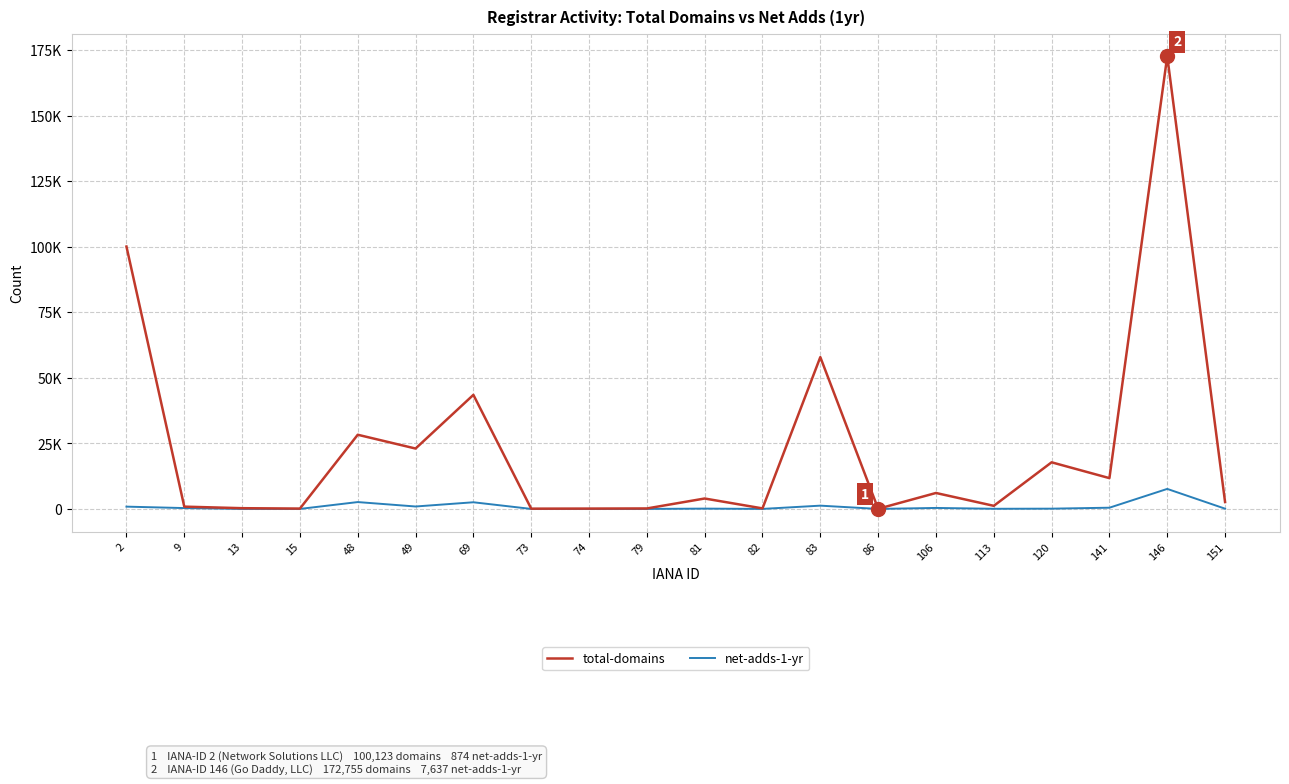

Does the chart have visible grid lines?

Yes